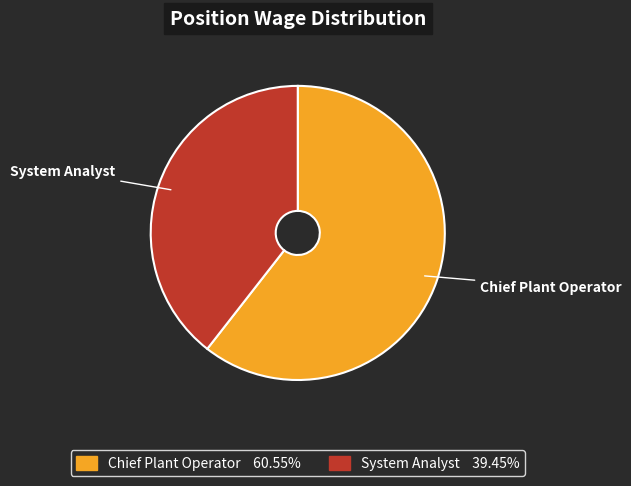

The Chief Plant Operator slice represents 61% of the pie. True or false?

True